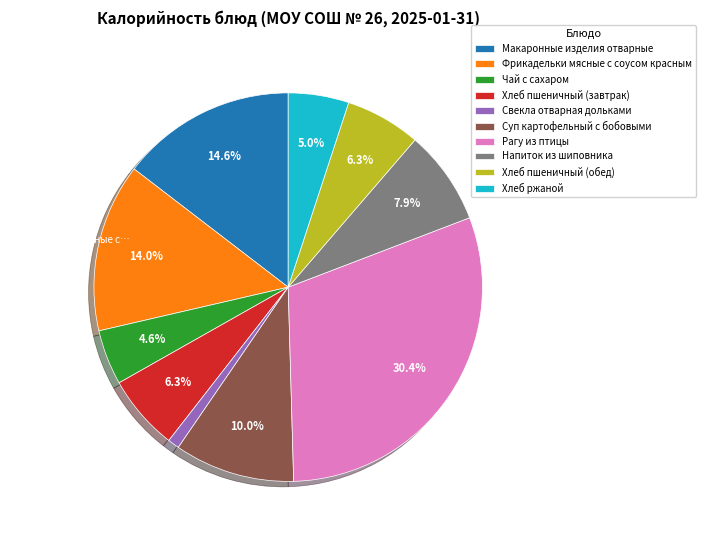

How many slices are in this pie chart?

10